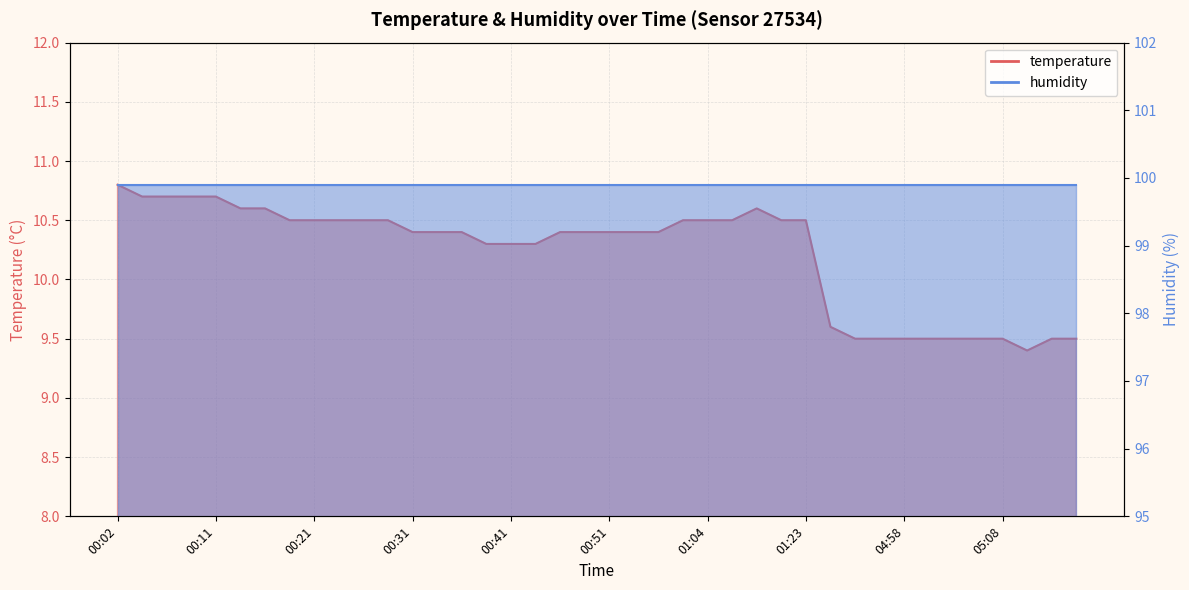

What is the difference between the maximum and second lowest values?

1.3